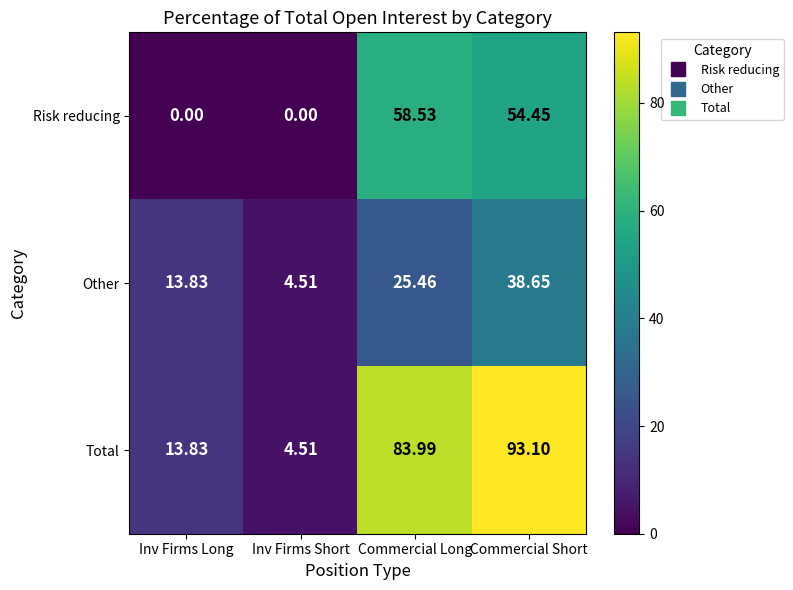

Which category has the highest value across all series?

Commercial Short